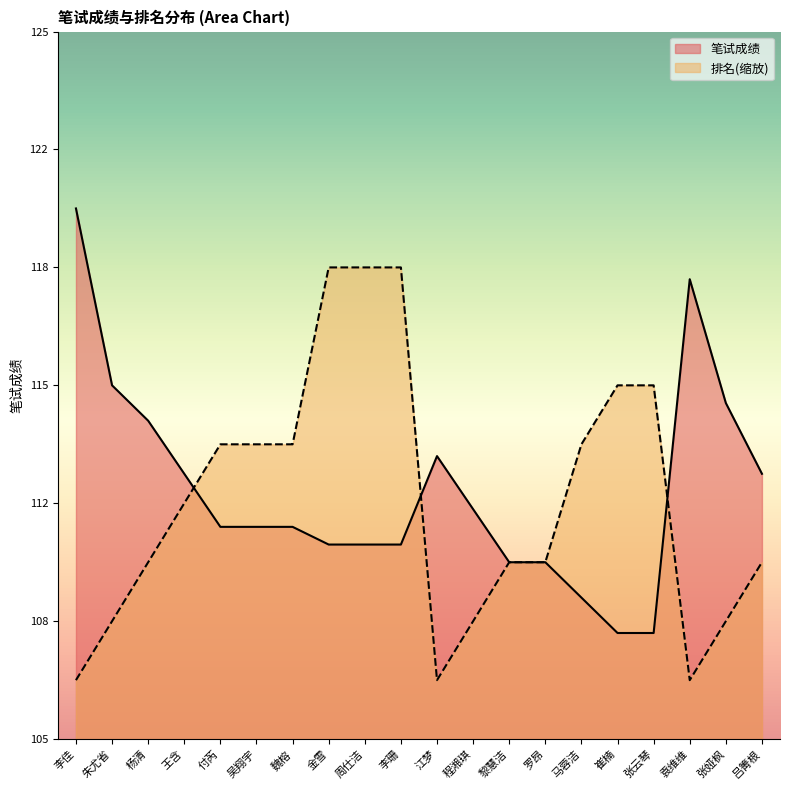

Is it true that 笔试成绩 equals 111.0 at 吴翔宇?

True